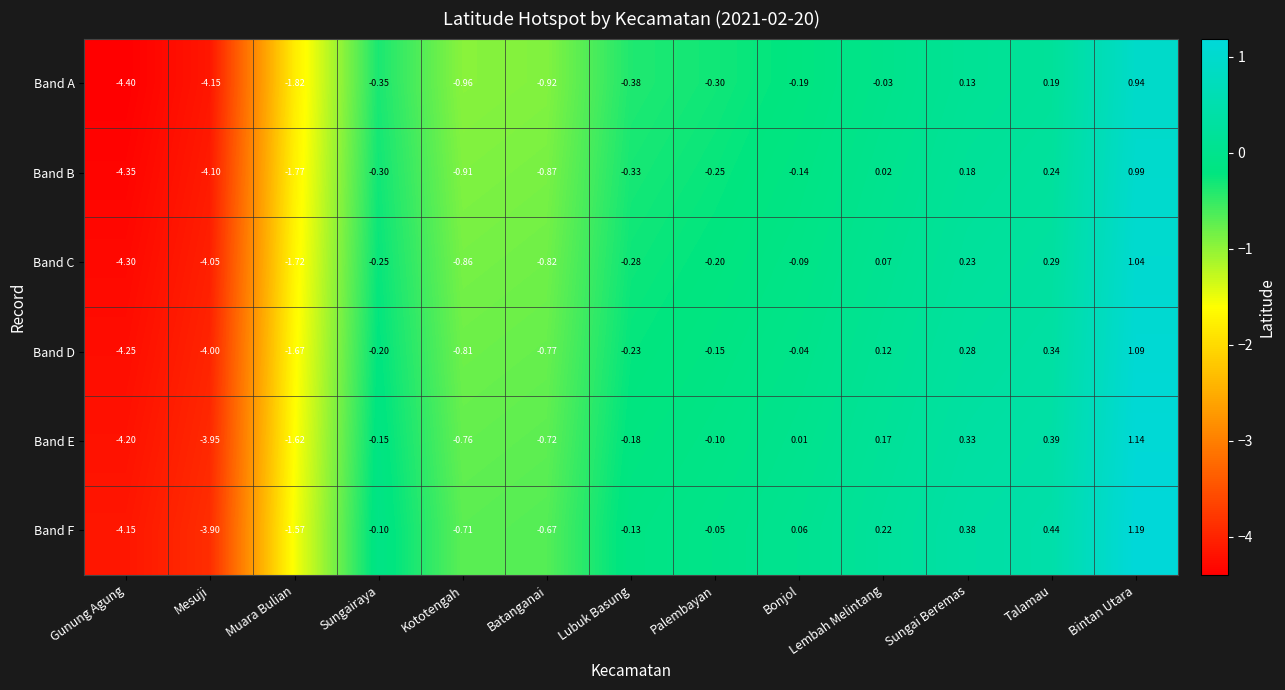

Which category has the highest value in the Band B series?

Bintan Utara